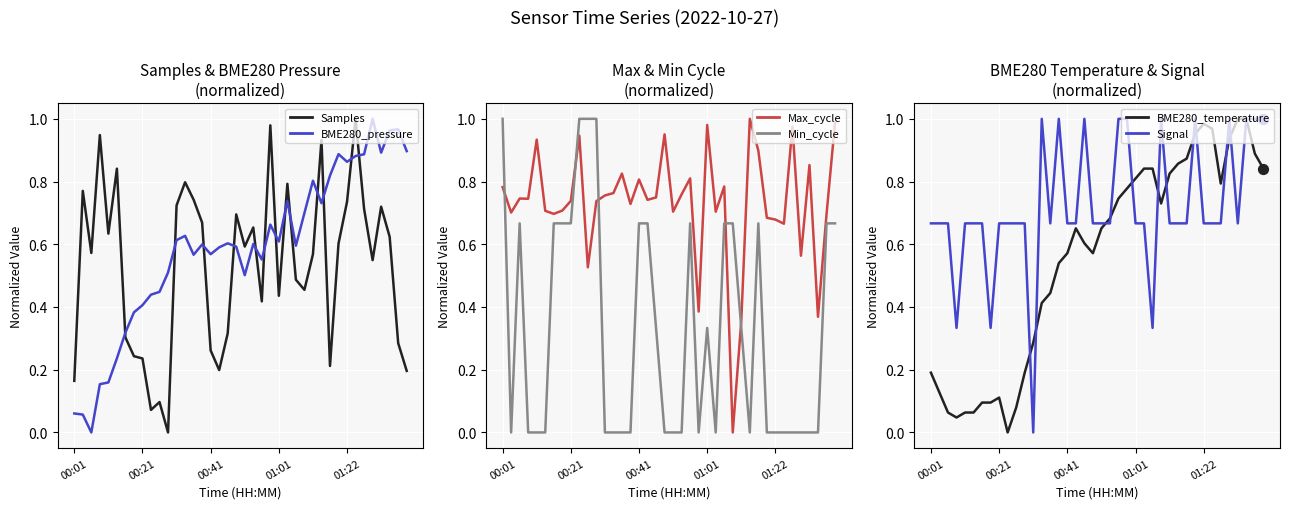

Which series reaches the minimum Y coordinate?

Samples